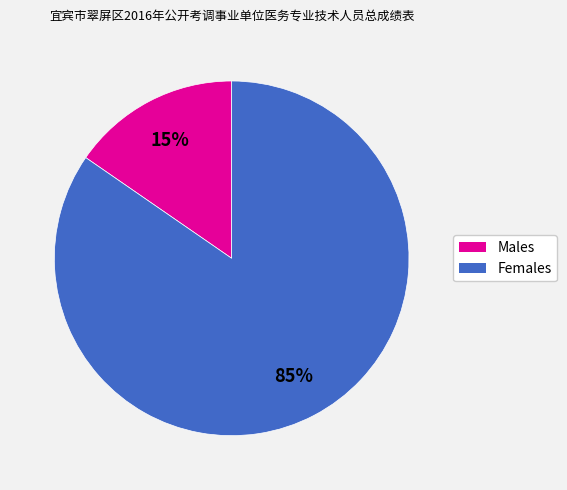

Is there a majority slice in this chart?

Yes